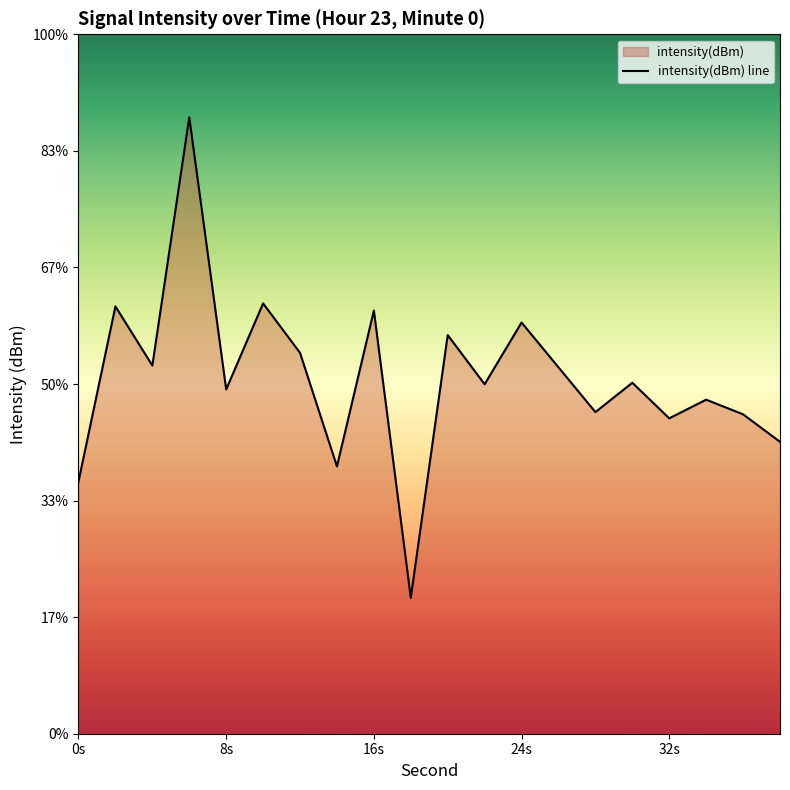

Where is the data nearest to the value -130?

12